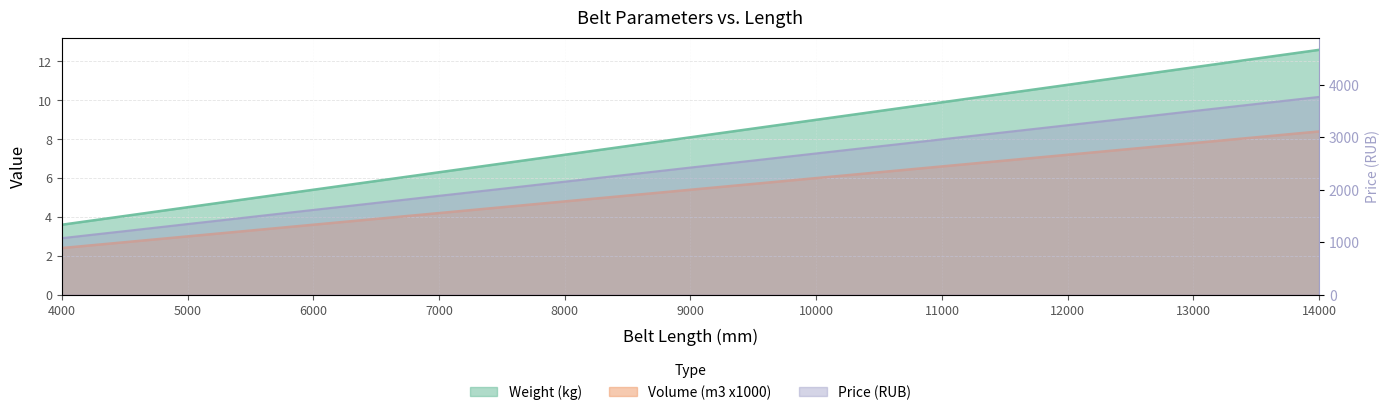

Which series has the widest spread of values?

Price (RUB)